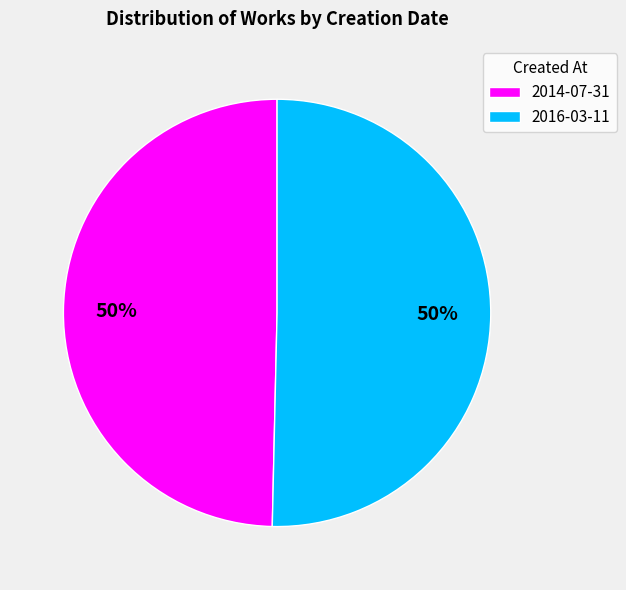

What is the ratio of the value at 2016-03-11 to the value at 2014-07-31?

1.0